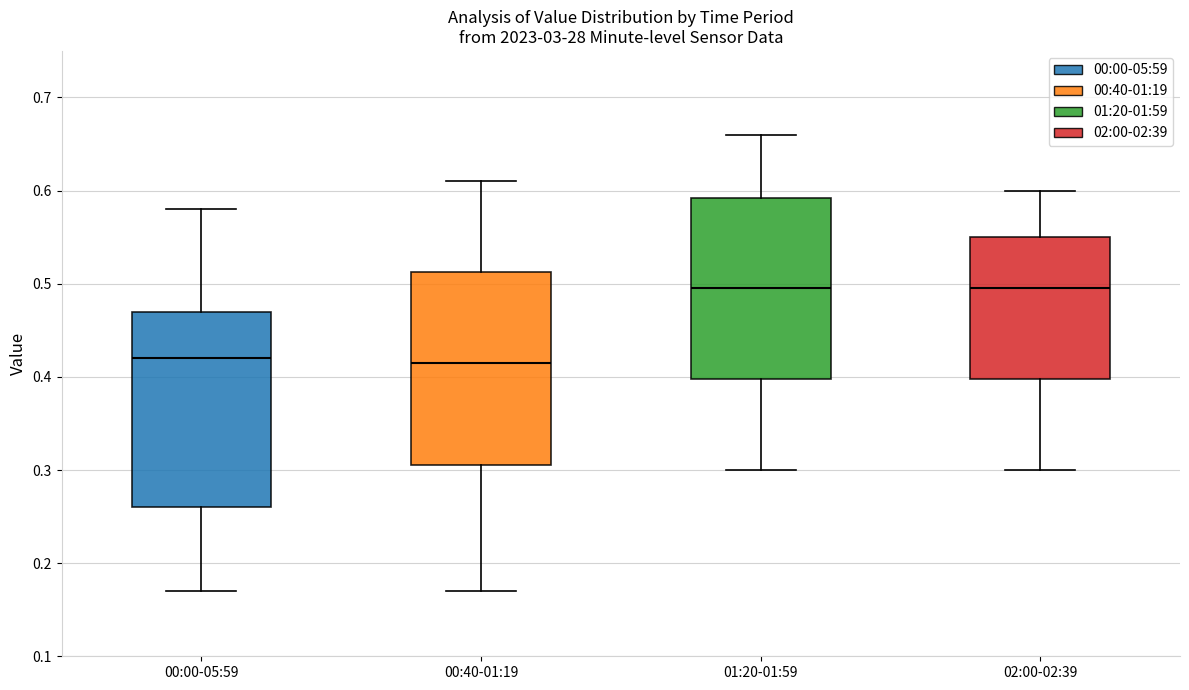

Where does the upper whisker of the box for 00:40-01:19 end on the y-axis? The values are not printed on the chart, so give them approximately, as read against the axis.

0.61